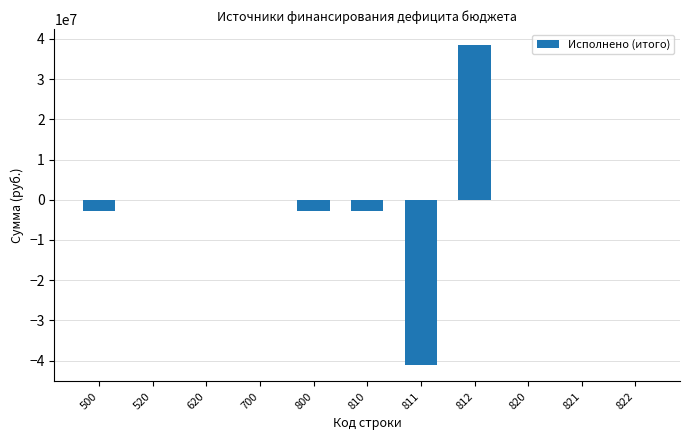

What is the maximum value shown in the chart?

38493866.7